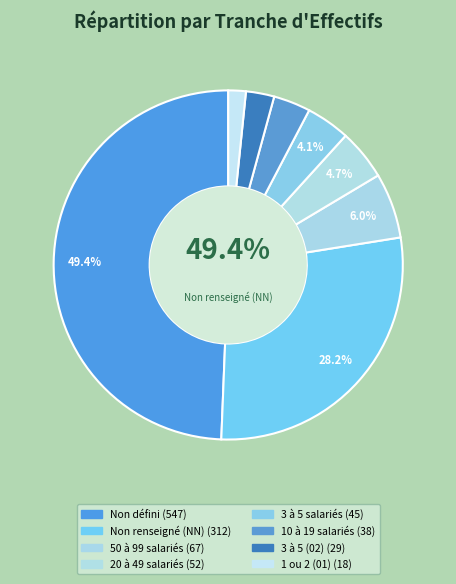

How many slices are in this pie chart?

8